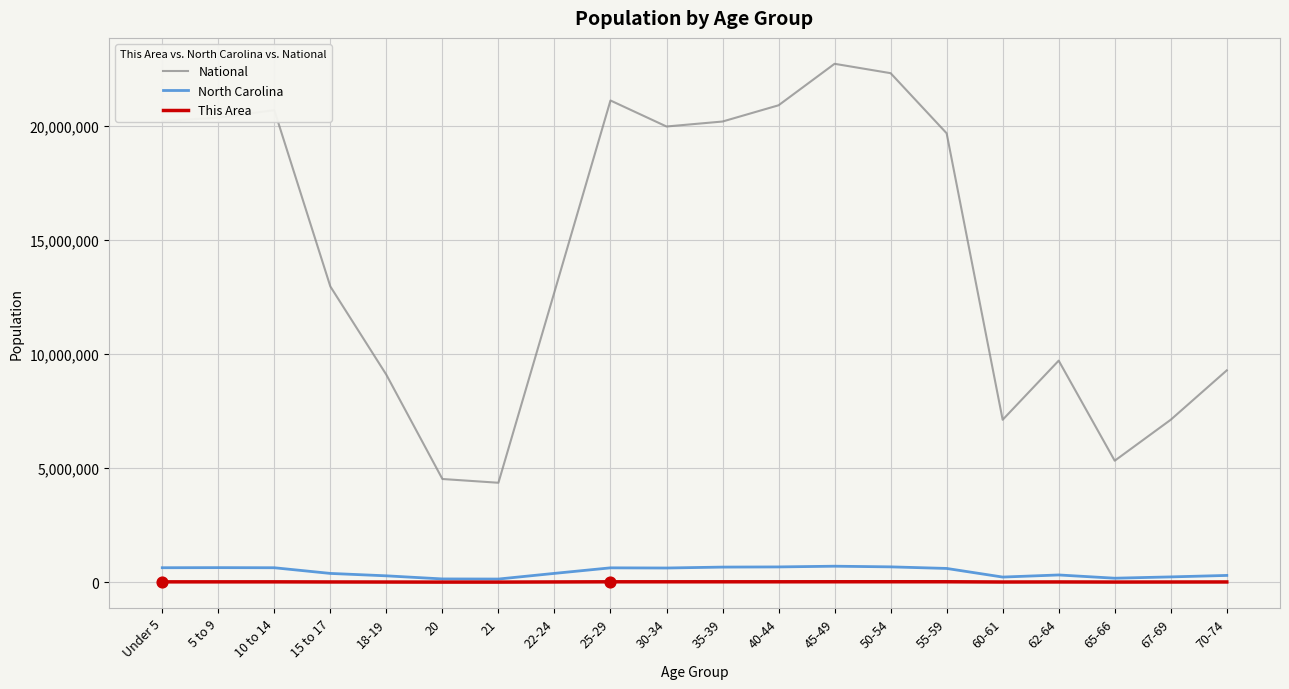

Which series has the largest total across all categories?

National